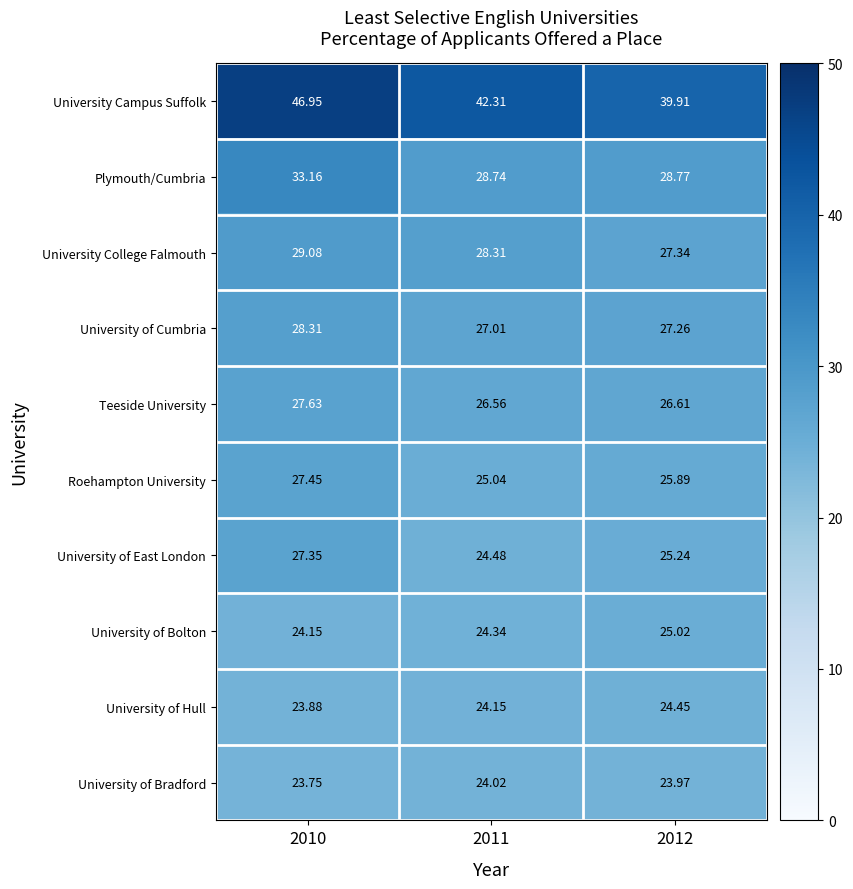

At which category is the sum across all series the highest?

2010